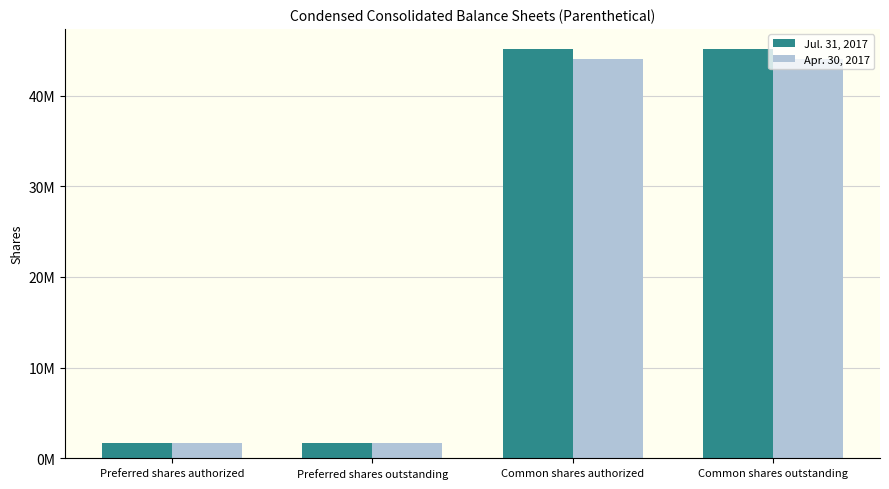

Is it true that Apr. 30, 2017 equals 9930851 at Common shares outstanding?

False